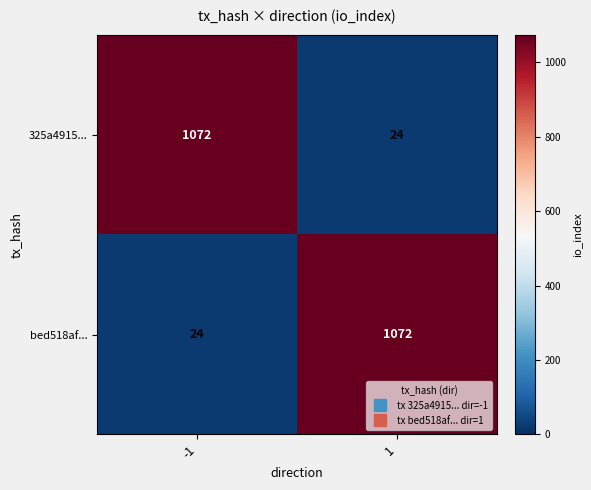

True or false: bed518af... has a value of 1072 at 1.

True